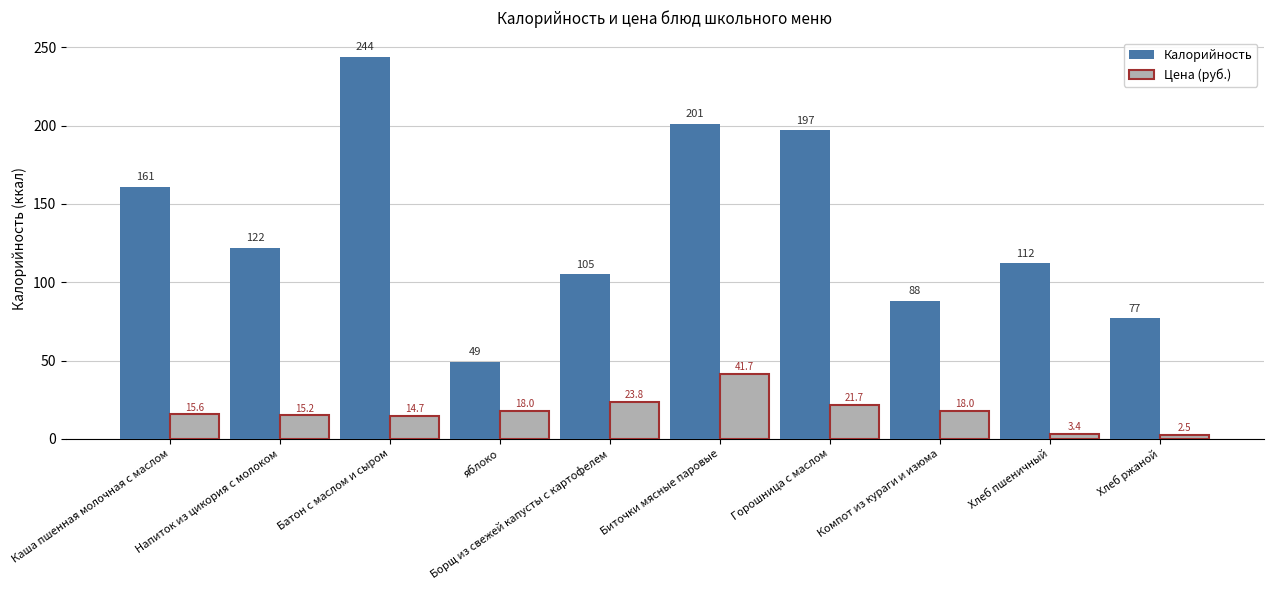

Reading left to right, extract all data points from this chart.

Калорийность: Каша пшенная молочная с маслом=161.0	Напиток из цикория с молоком=122.0	Батон с маслом и сыром=244.0	яблоко=49.0	Борщ из свежей капусты с картофелем=105.0	Биточки мясные паровые=201.0	Горошница с маслом=197.0	Компот из кураги и изюма=88.0	Хлеб пшеничный=112.0	Хлеб ржаной=77.0
Цена (руб.): Каша пшенная молочная с маслом=15.6	Напиток из цикория с молоком=15.2	Батон с маслом и сыром=14.7	яблоко=18.0	Борщ из свежей капусты с картофелем=23.8	Биточки мясные паровые=41.7	Горошница с маслом=21.7	Компот из кураги и изюма=18.0	Хлеб пшеничный=3.4	Хлеб ржаной=2.5